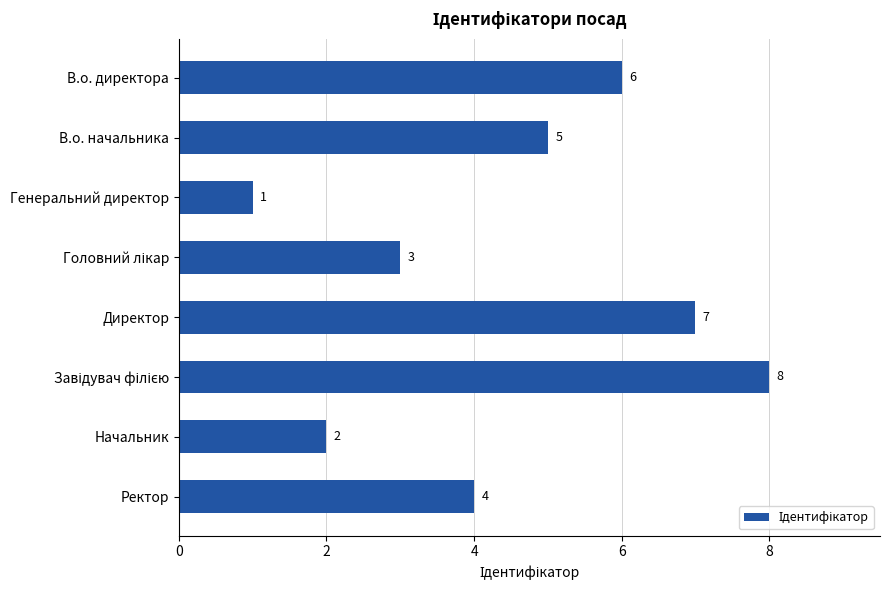

Where is the data nearest to the value 4?

Ректор